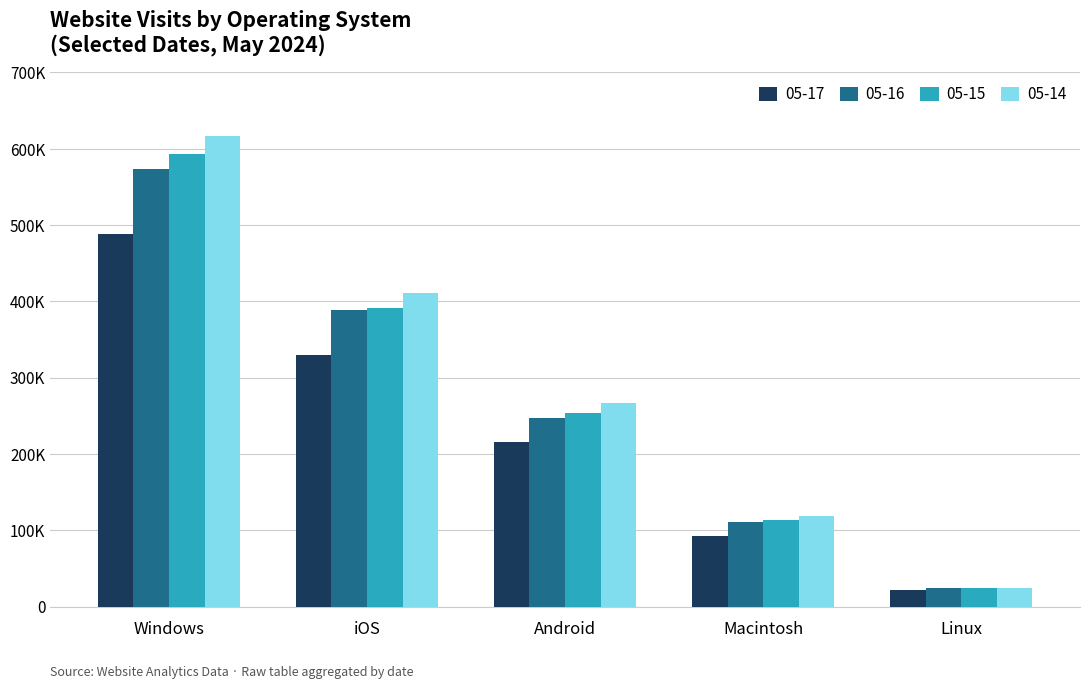

Does the chart contain any negative values?

No